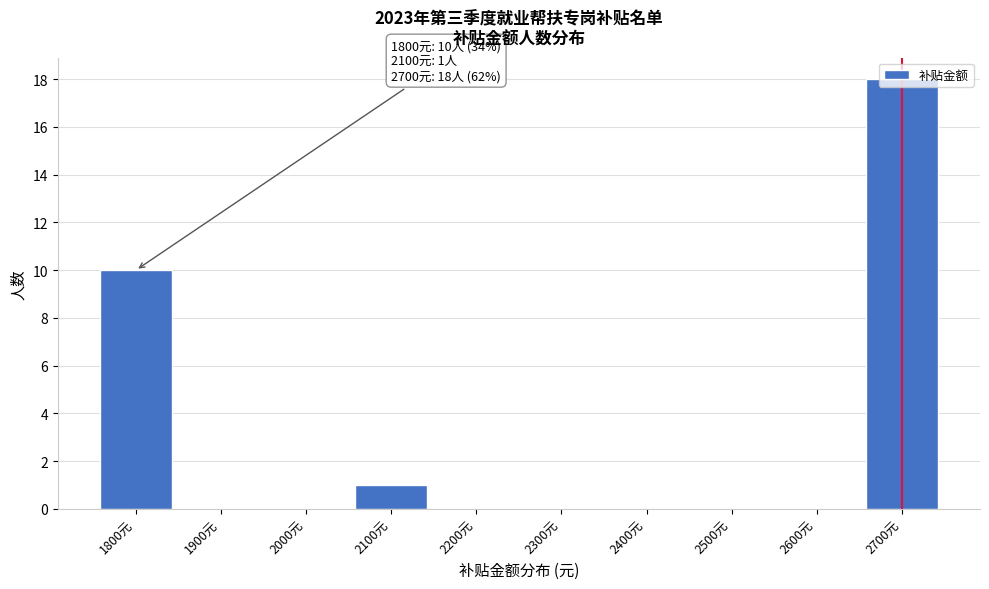

What is the greatest value displayed?

18